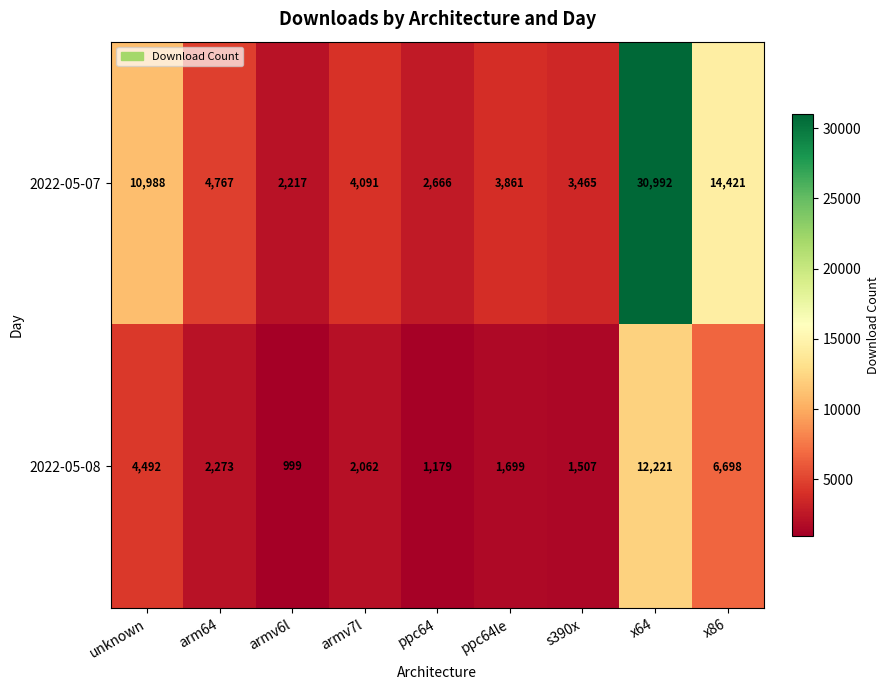

At which label is 2022-05-08 closest to 6610?

x86